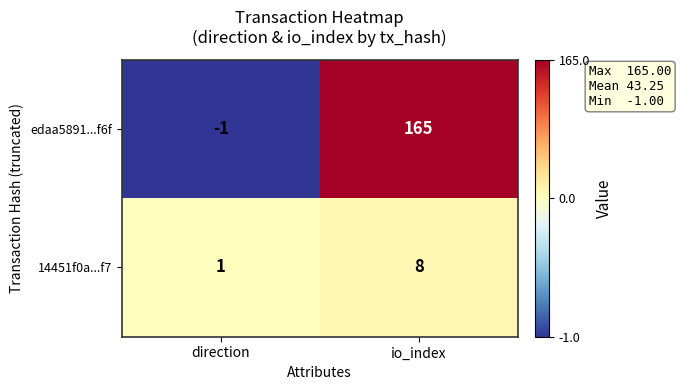

What is the spread (max minus min) of values at direction?

2